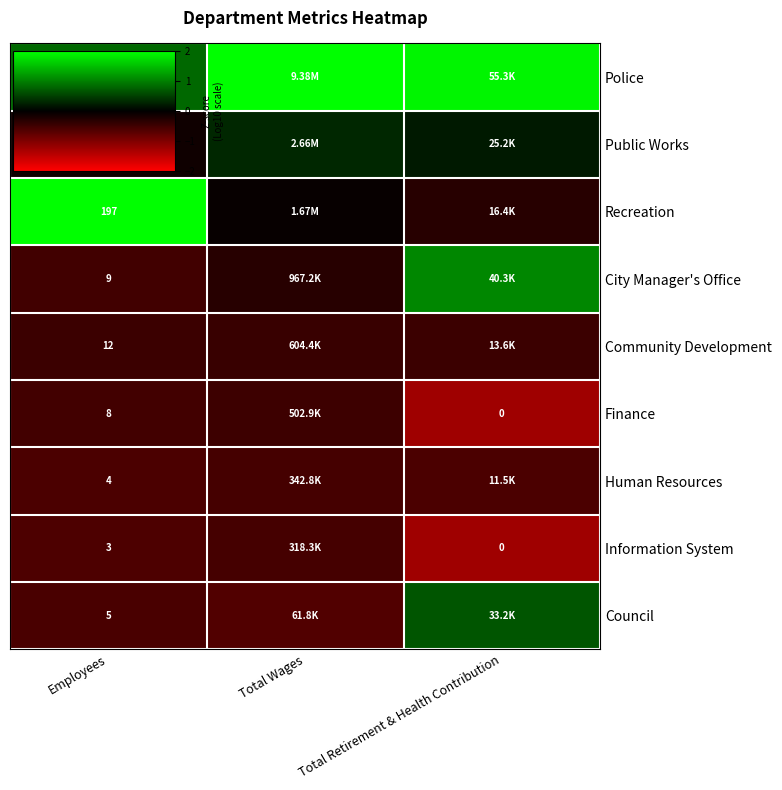

Rank the series at Total Wages from lowest to highest value.

Council, Information System, Human Resources, Finance, Community Development, City Manager's Office, Recreation, Public Works, Police